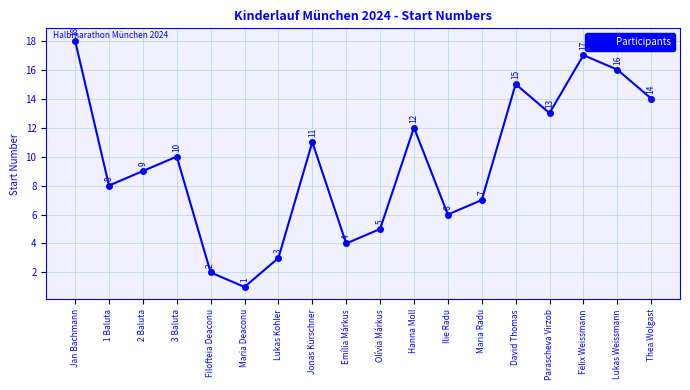

Where is the data nearest to the value 9?

2 Baluta